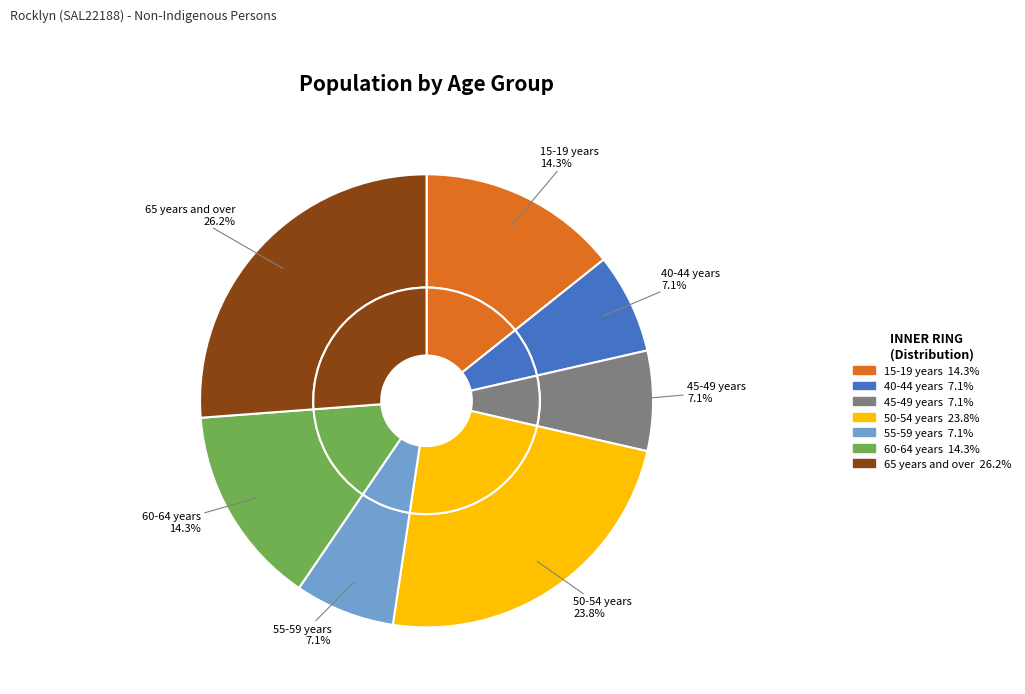

To the nearest percent, what is the combined percentage of 50-54 years and 65 years and over?

50%